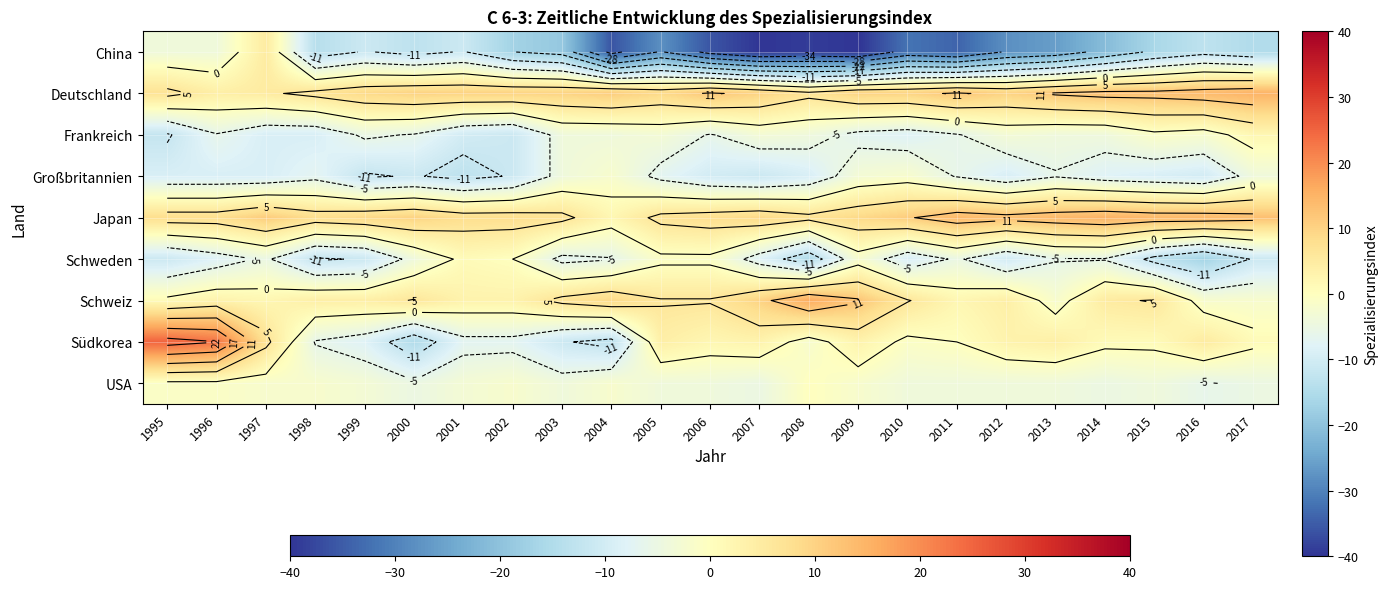

Between 2005 and 2003, which is larger?

2003